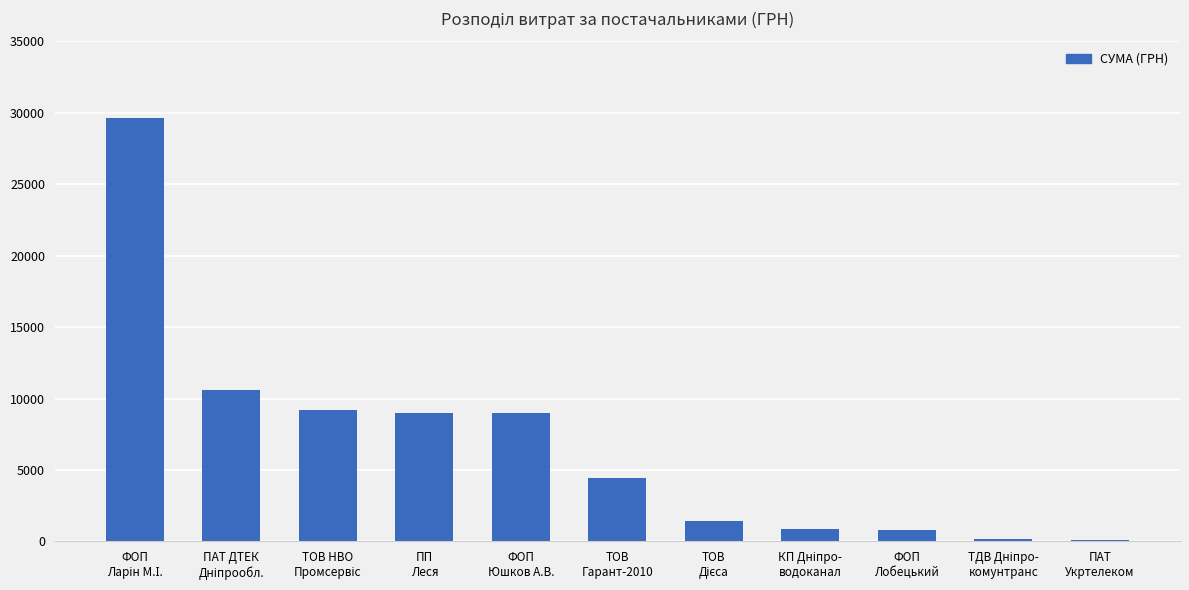

What is the maximum value shown in the chart?

29665.5